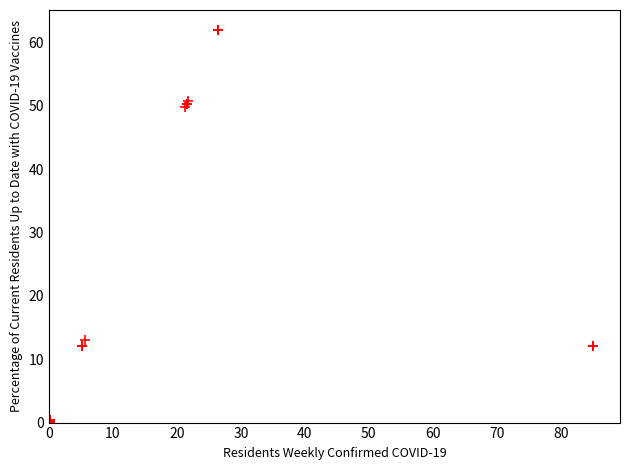

What Y value in the scatter plot is closest to 31?

13.0